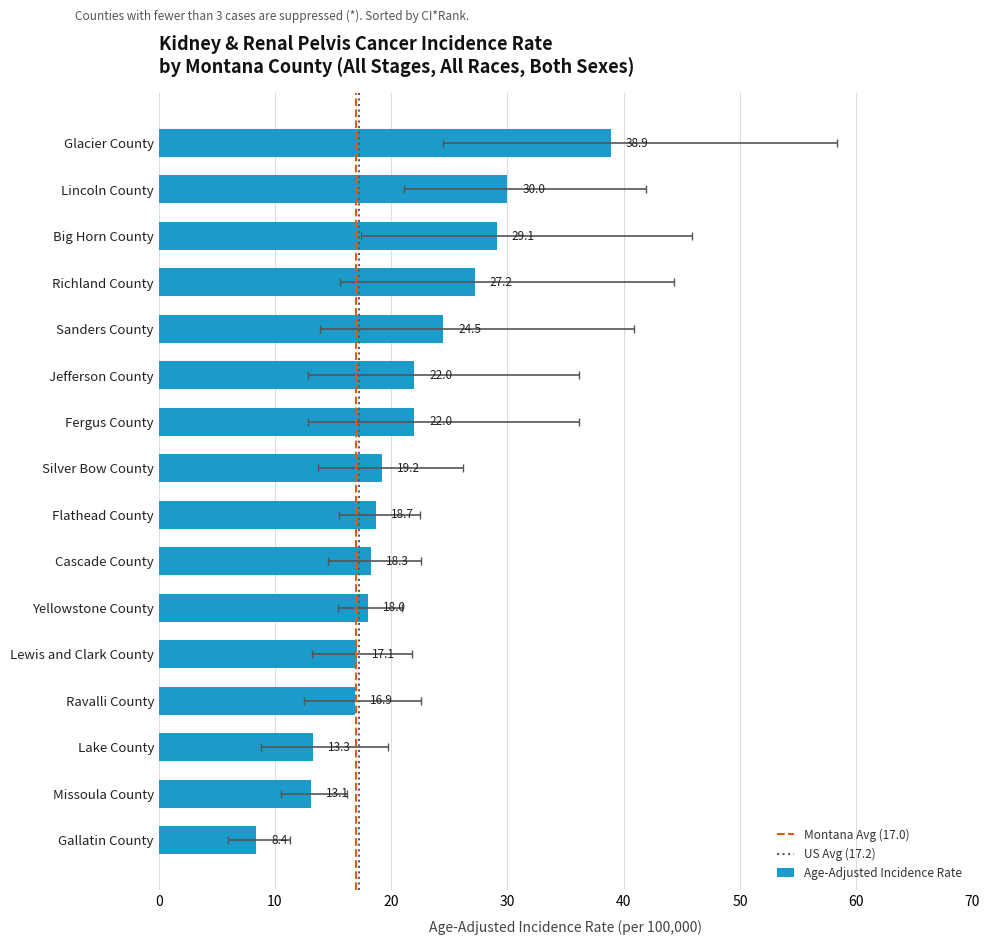

Rank the series at Big Horn County from highest to lowest value.

Upper 95% CI, Age-Adjusted Incidence Rate, Lower 95% CI